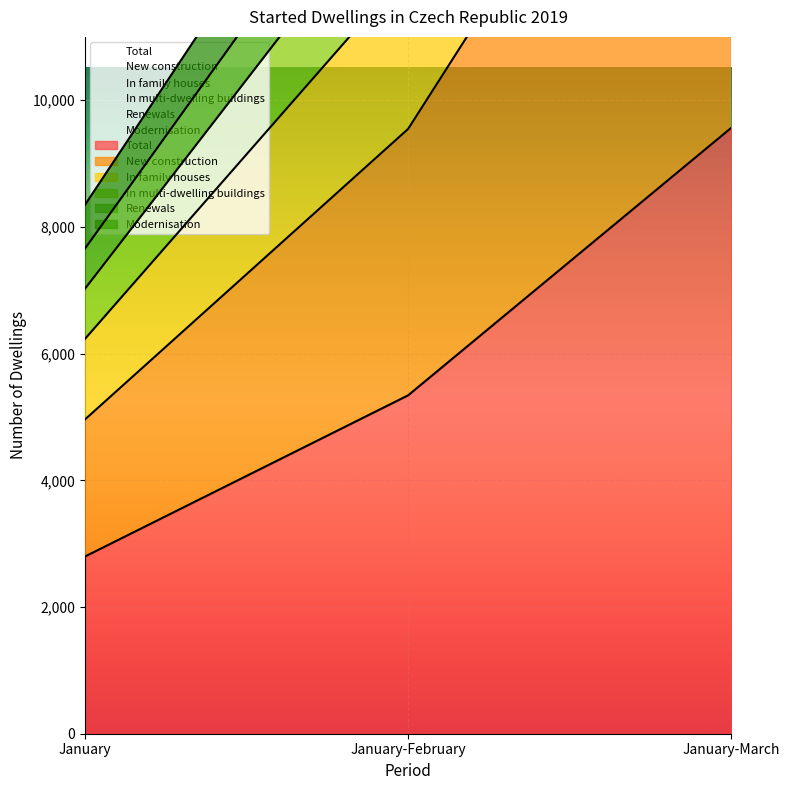

Reading left to right, transcribe all the data shown in this chart.

Total: 2797	5342	9566
New construction: 7024	13627	25369
In family houses: 8347	16033	28900
In multi-dwelling buildings: 4960	9548	17541
Renewals: 6232	12060	21996
Modernisation: 7658	14763	26960